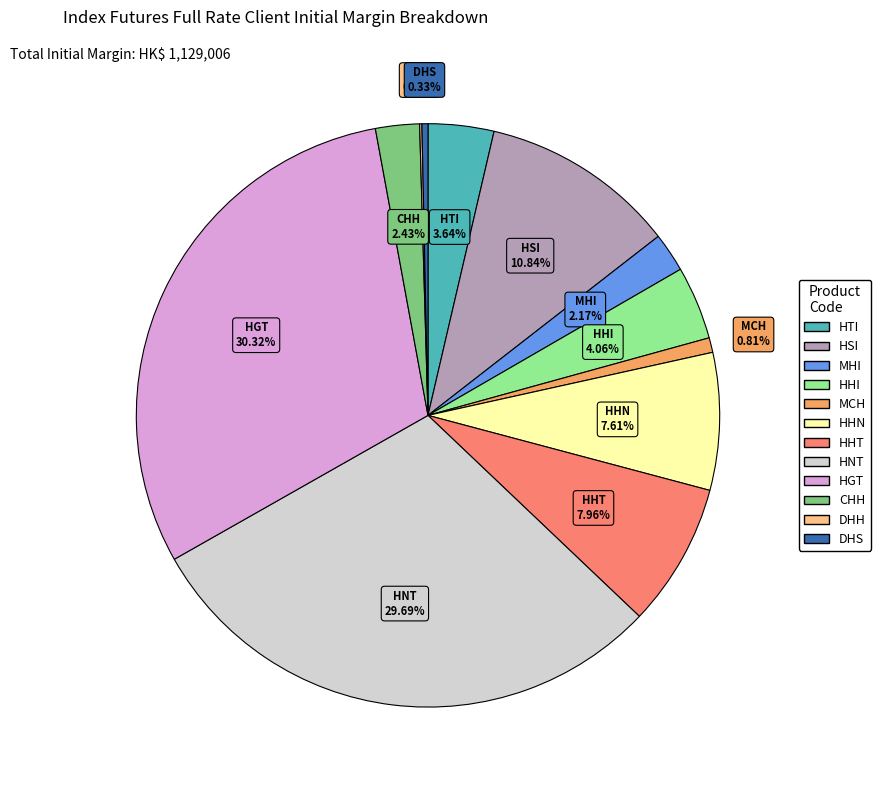

Which category has the biggest portion of the pie?

HGT